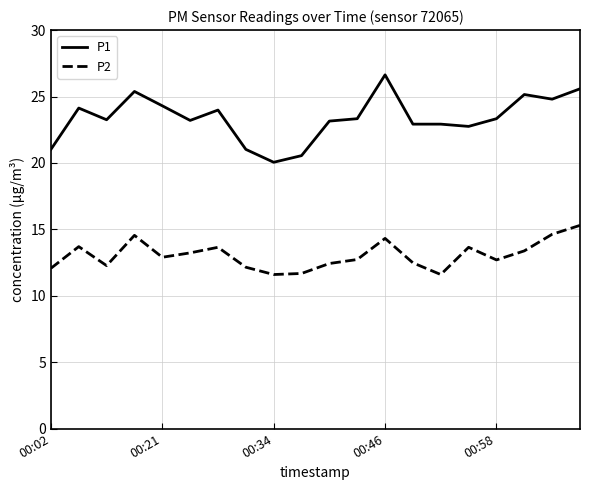

List the series in order of their overall mean, lowest first.

P2, P1